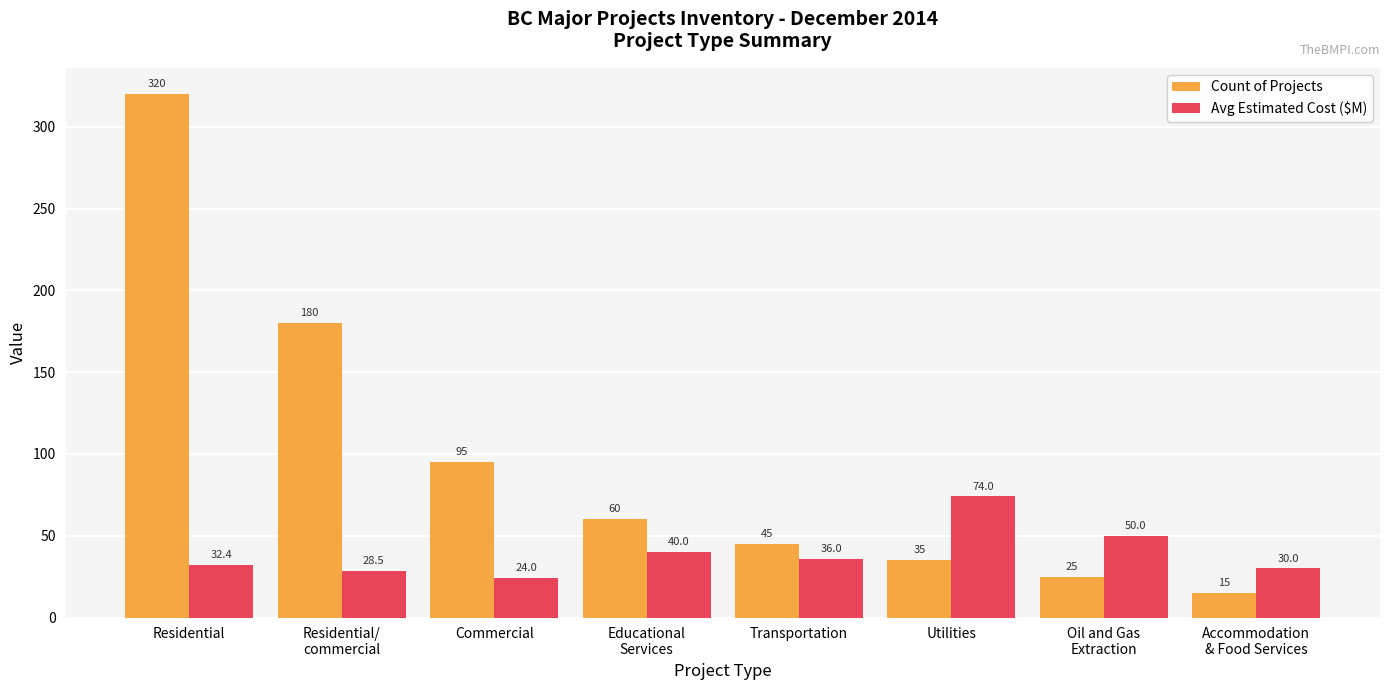

What is the label of the 7th bar from the left?

Oil and Gas
Extraction